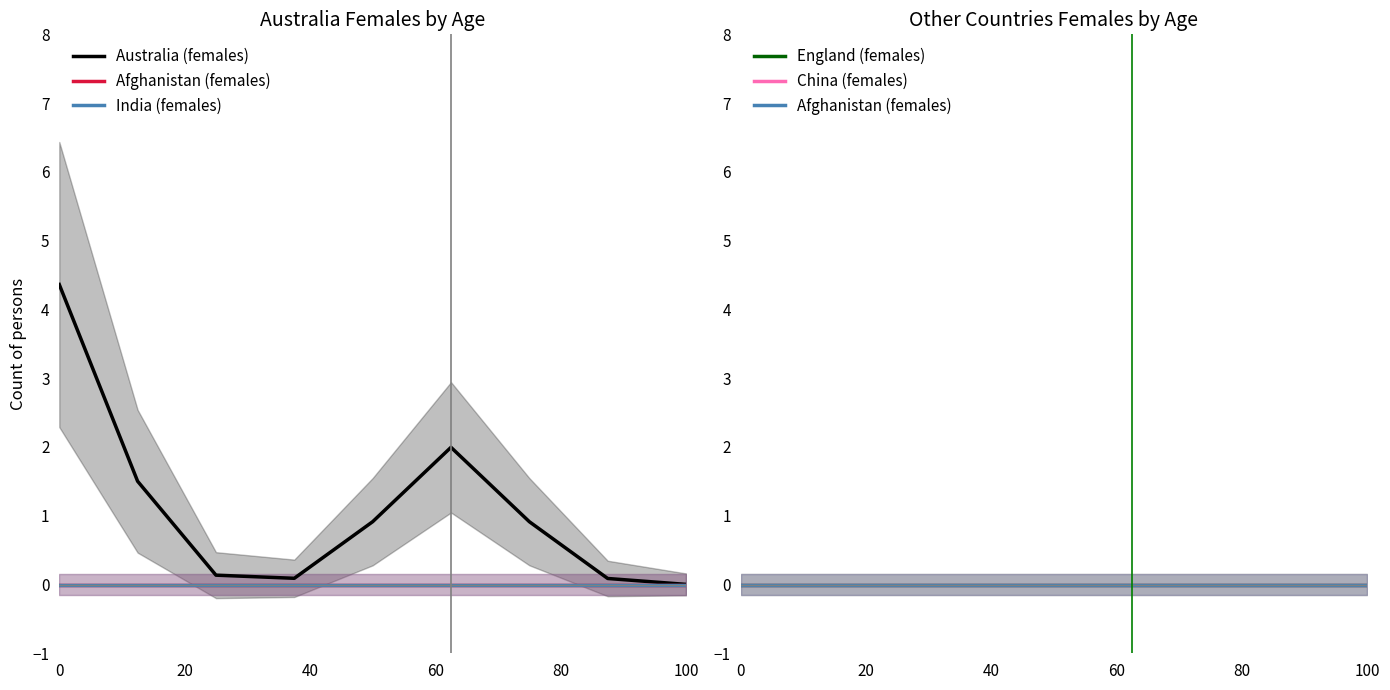

True or false: China (females) and Australia (females) intersect in this chart.

False